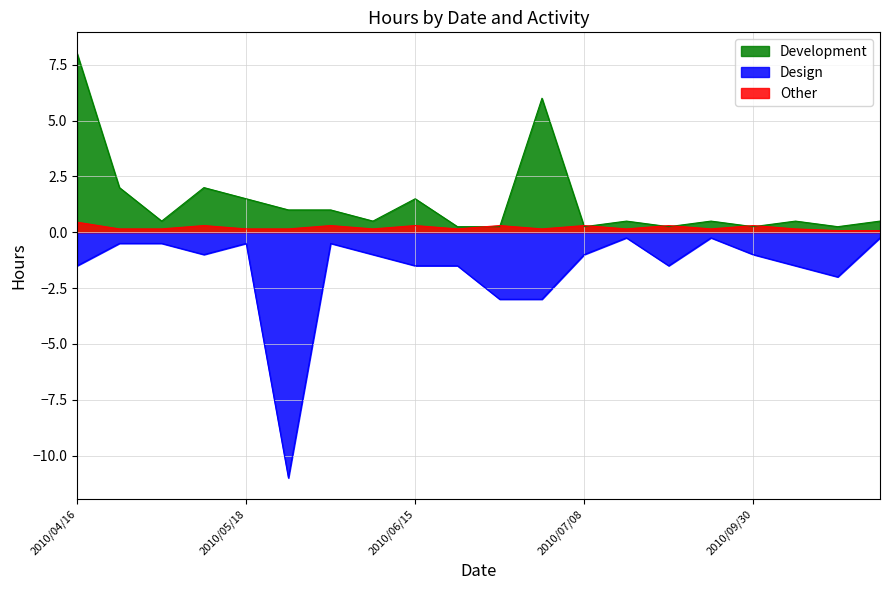

How many interior local valleys does the Other series have?

5